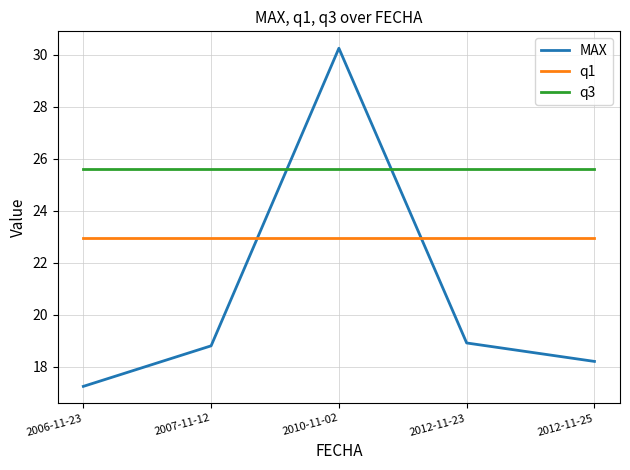

What is the approximate value of q3 at 2006-11-23?

25.6